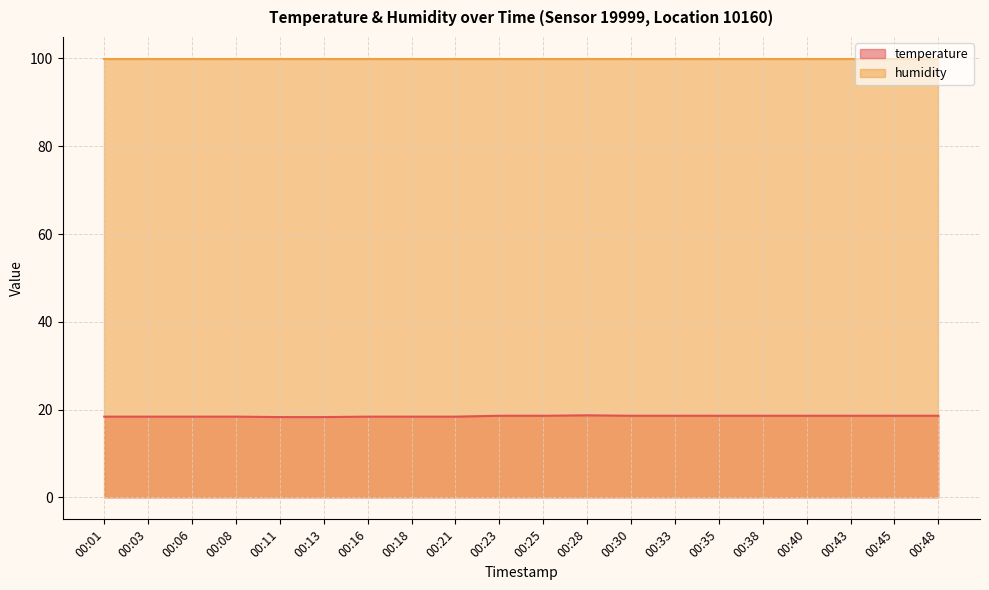

What is the approximate value at 00:13?

18.3